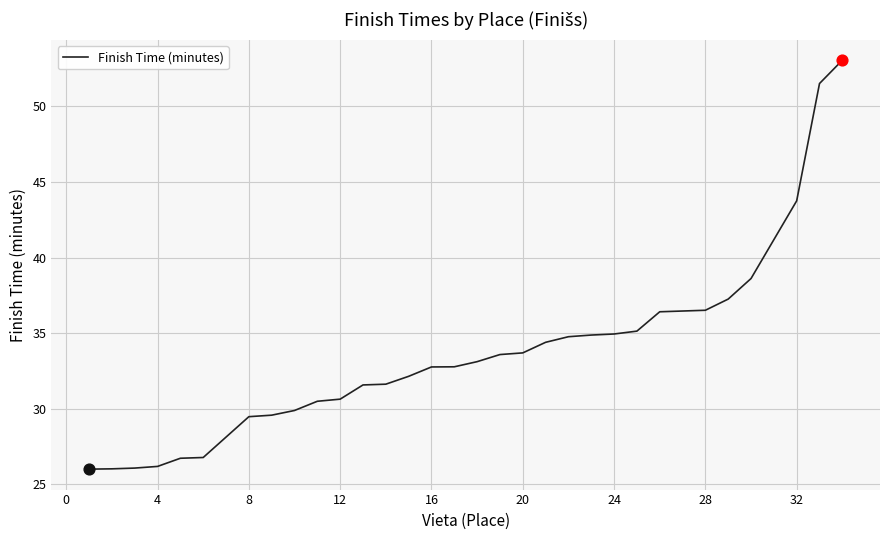

What is the smallest value displayed?

26.0